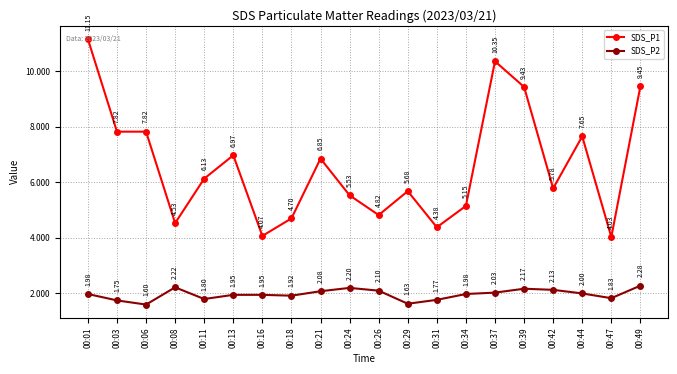

True or false: SDS_P2 and SDS_P1 intersect in this chart.

False